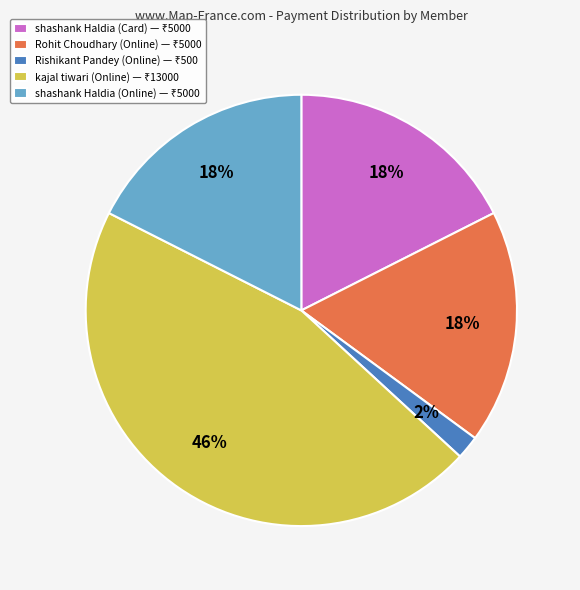

To the nearest percent, what is the average slice percentage?

20%